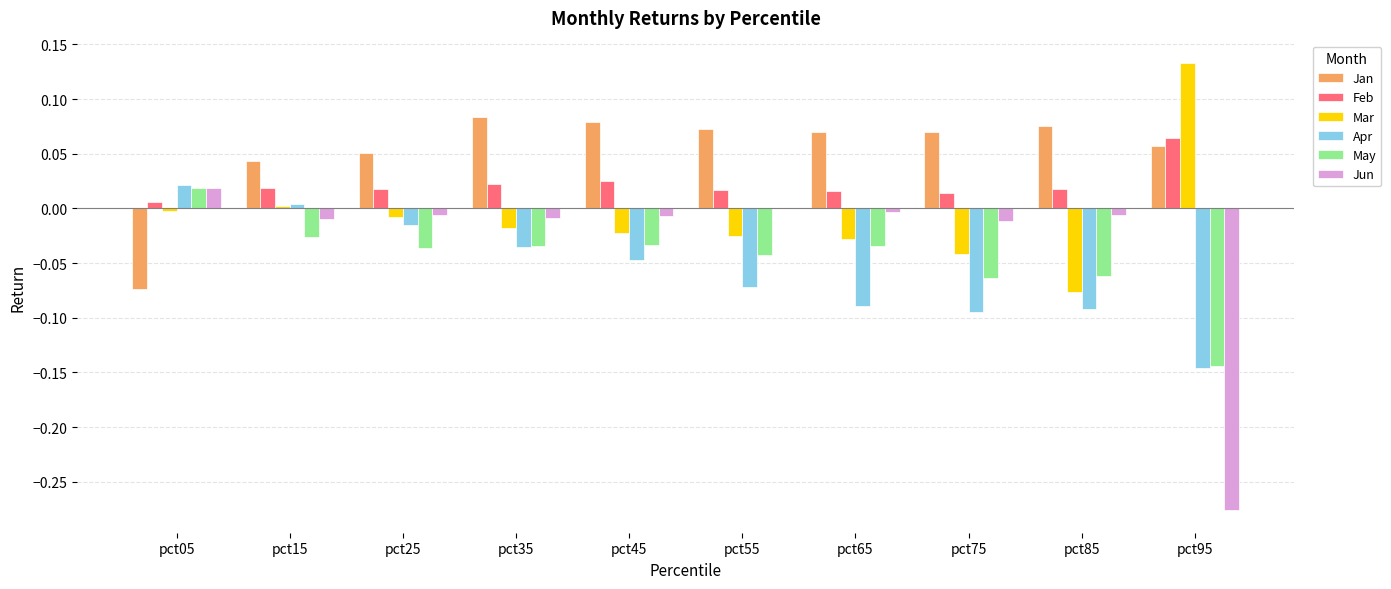

True or false: May has a value of -0.0 at pct95.

False